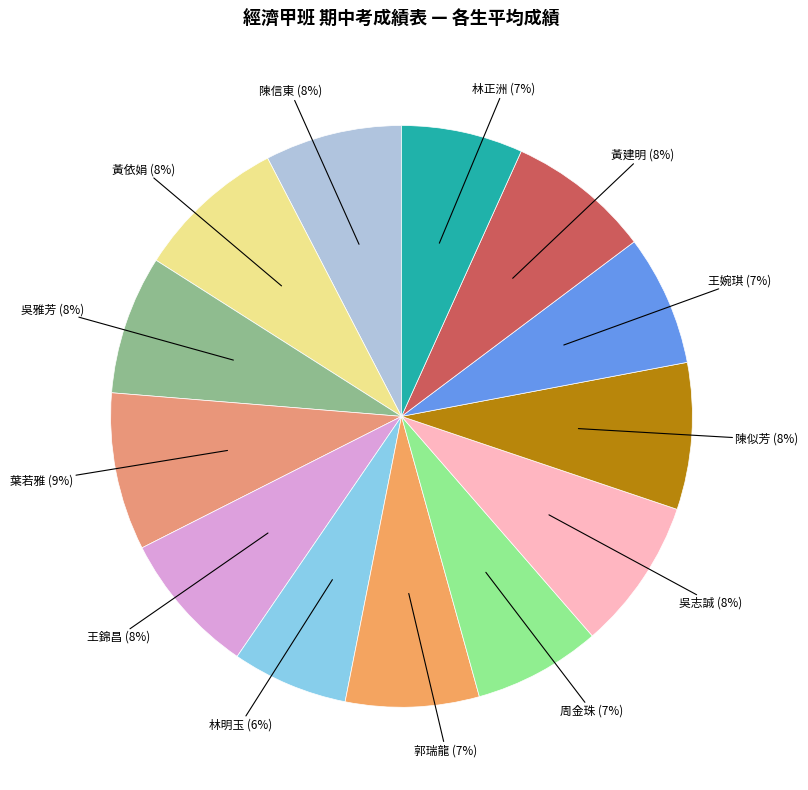

Do 林正洲 (7%) and 郭瑞龍 (7%) together represent more than half of the pie?

No